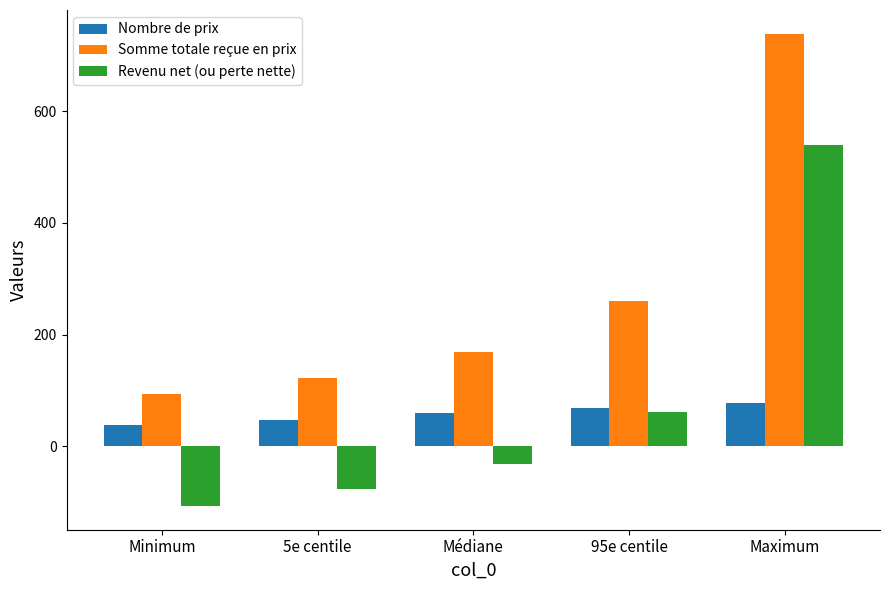

Which label corresponds to the largest value in the chart?

Maximum